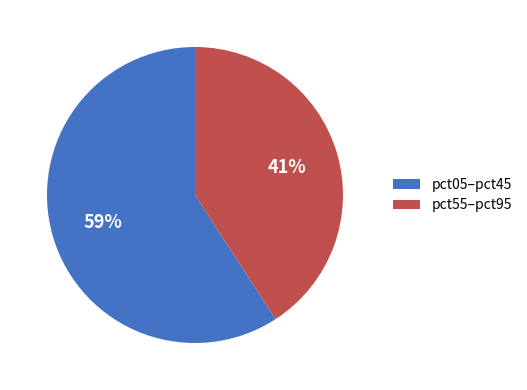

To the nearest percent, what is the difference between the largest and smallest slice percentages?

18%